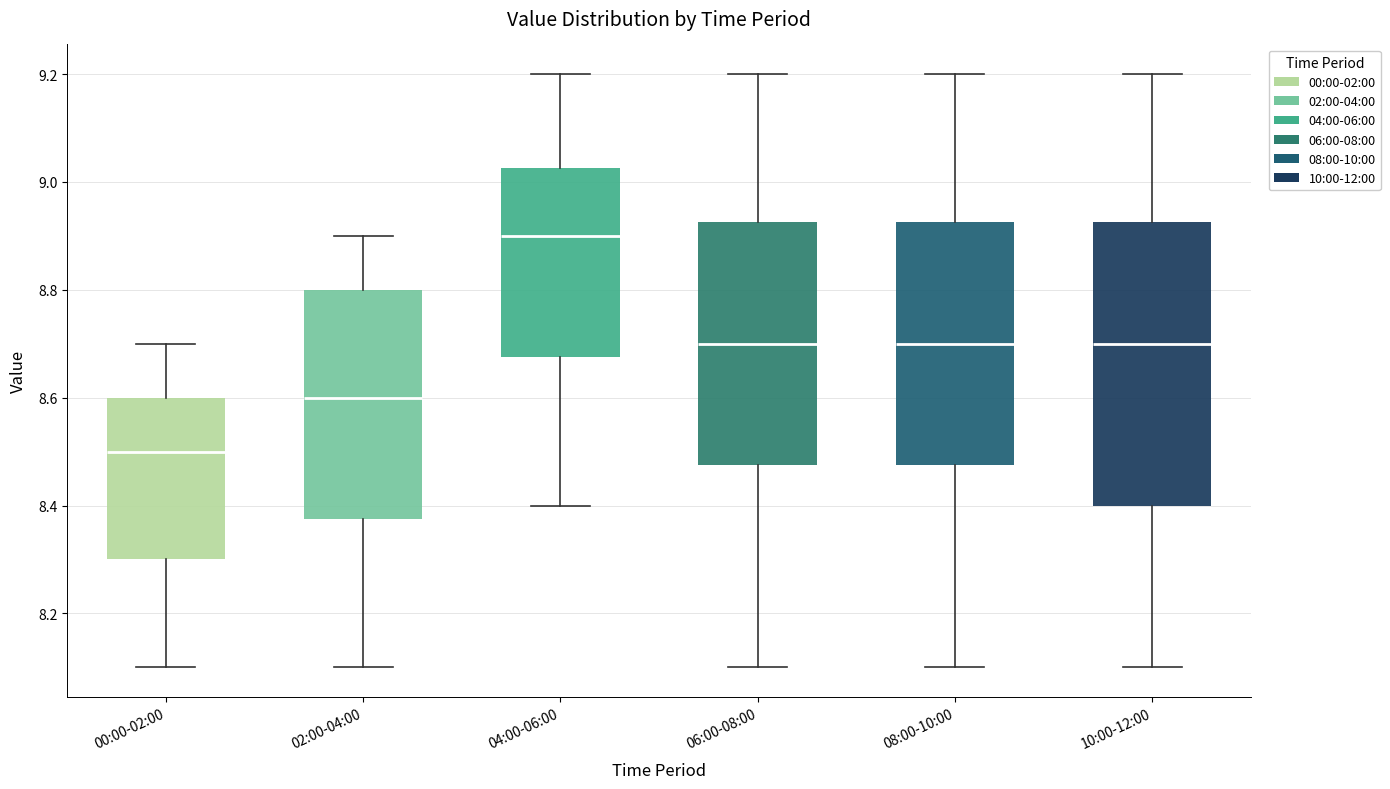

Reading left to right, read every box against the y-axis: the position of its median line, the range the box covers, and the ends of its whiskers. The values are not printed on the chart, so give them approximately, as read against the axis.

00:00-02:00: median 8.50, box 8.30 to 8.60, whiskers 8.10 to 8.70
02:00-04:00: median 8.60, box 8.38 to 8.80, whiskers 8.10 to 8.90
04:00-06:00: median 8.90, box 8.68 to 9.02, whiskers 8.40 to 9.20
06:00-08:00: median 8.70, box 8.48 to 8.92, whiskers 8.10 to 9.20
08:00-10:00: median 8.70, box 8.48 to 8.92, whiskers 8.10 to 9.20
10:00-12:00: median 8.70, box 8.40 to 8.92, whiskers 8.10 to 9.20